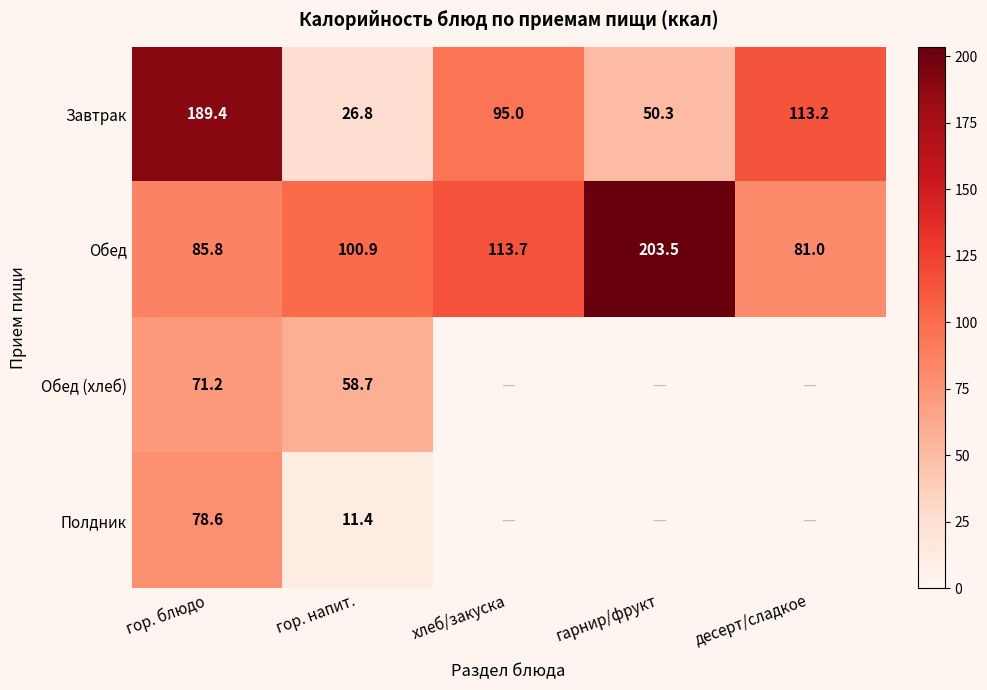

True or false: Обед has a value of 100.9 at гор. напит..

True